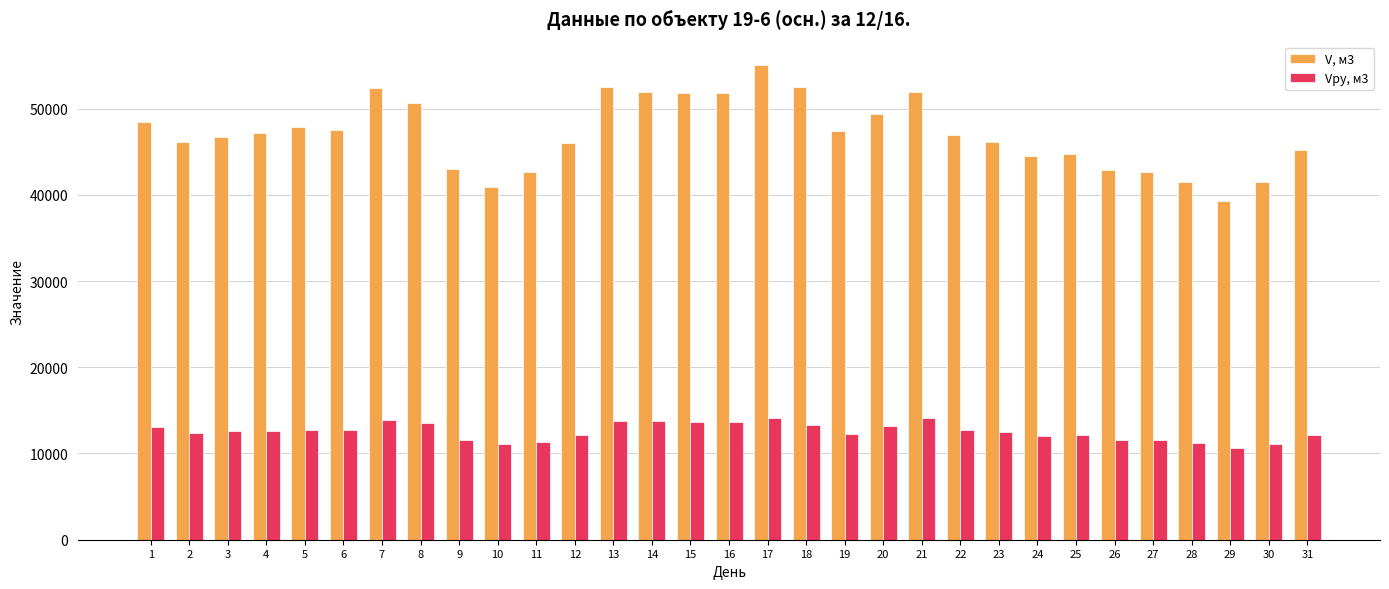

Count the number of categories in the chart.

31